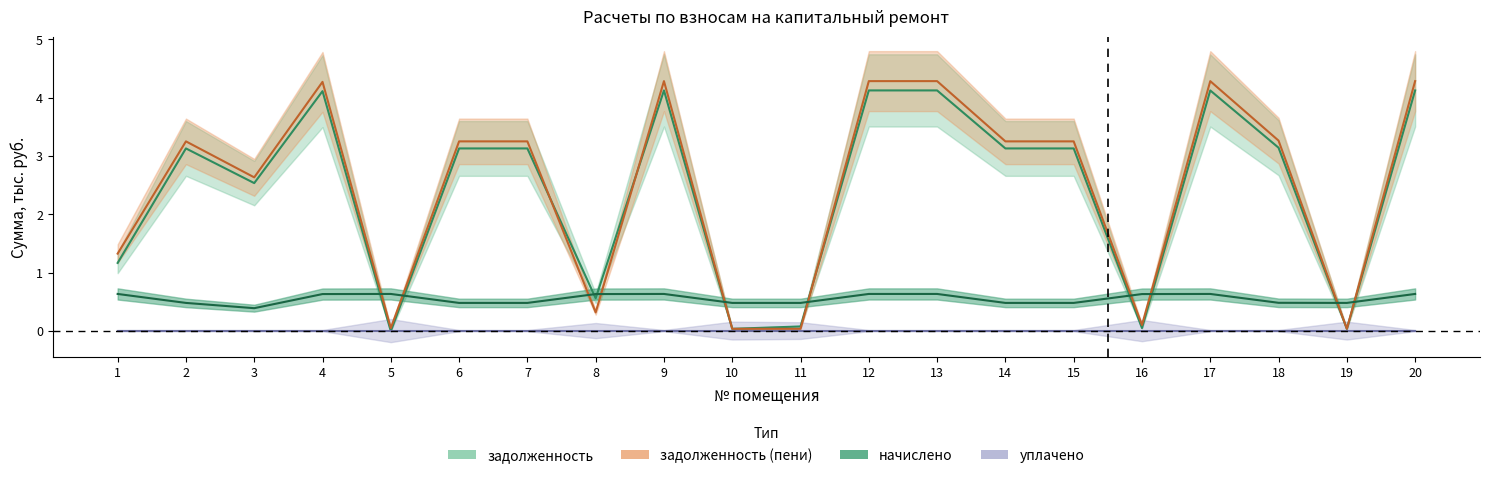

How many times do задолженность and начислено cross each other?

10